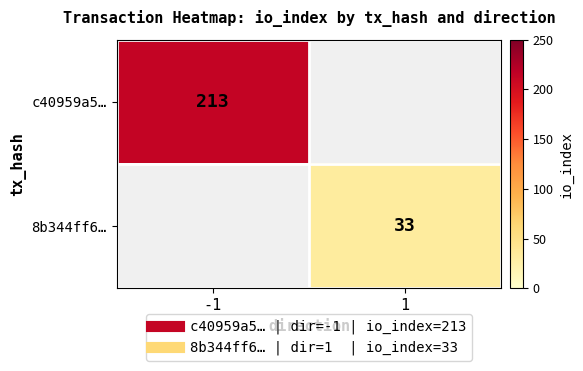

Is the value of c40959a5… at 1 greater than the value of 8b344ff6… at 1?

No